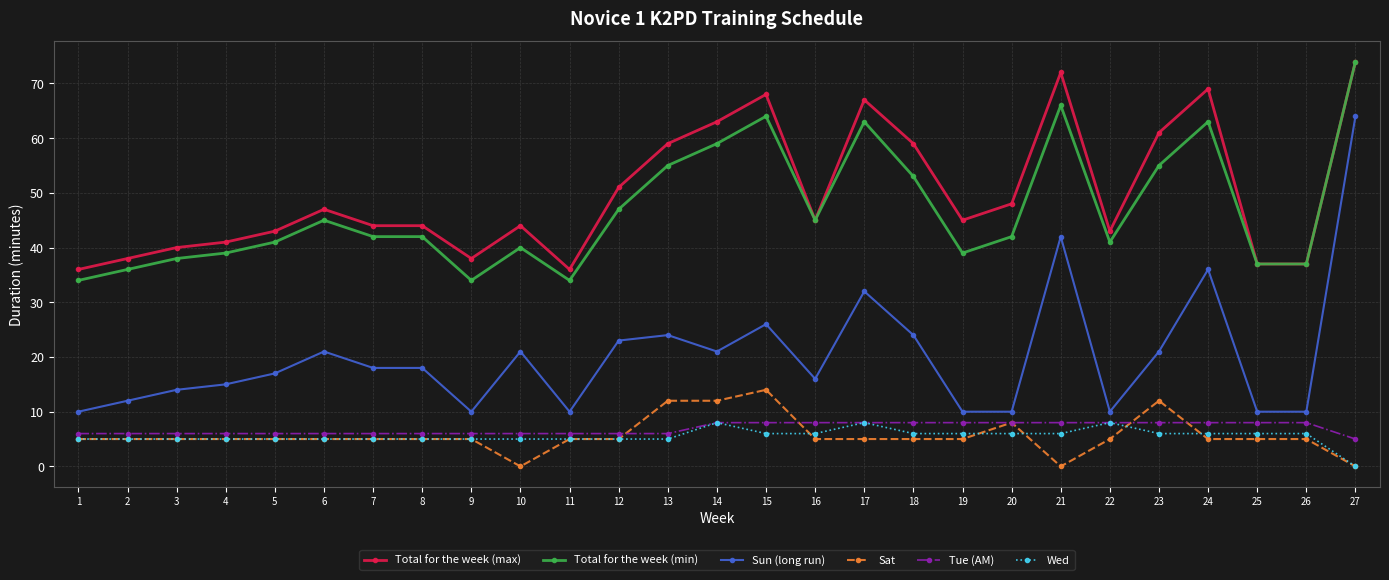

Is the value of Sat at 26 greater than the value of Wed at 23?

No